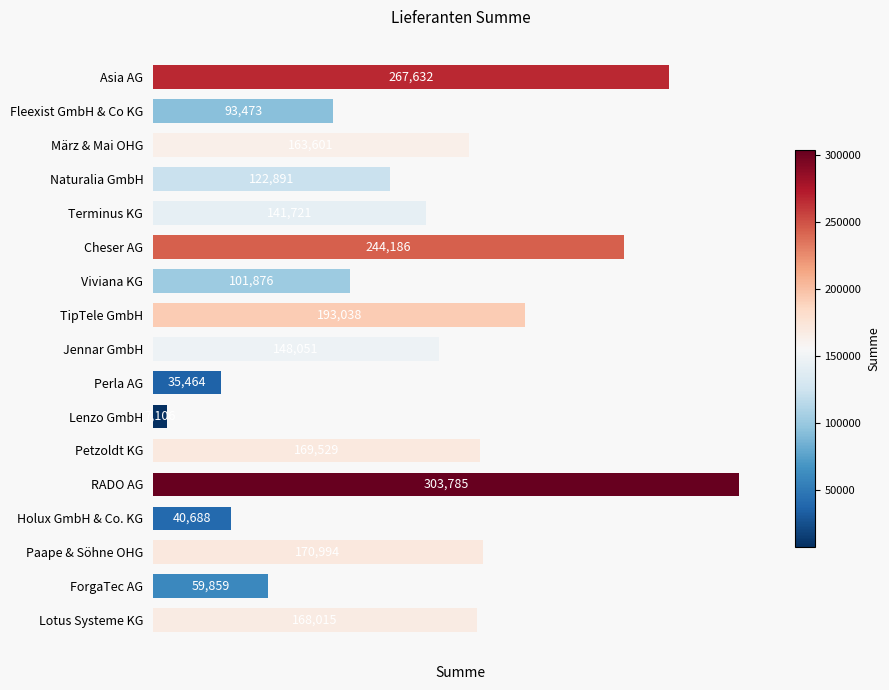

Rank the categories by value from highest to lowest.

RADO AG, Asia AG, Cheser AG, TipTele GmbH, Paape & Söhne OHG, Petzoldt KG, Lotus Systeme KG, März & Mai OHG, Jennar GmbH, Terminus KG, Naturalia GmbH, Viviana KG, Fleexist GmbH & Co KG, ForgaTec AG, Holux GmbH & Co. KG, Perla AG, Lenzo GmbH